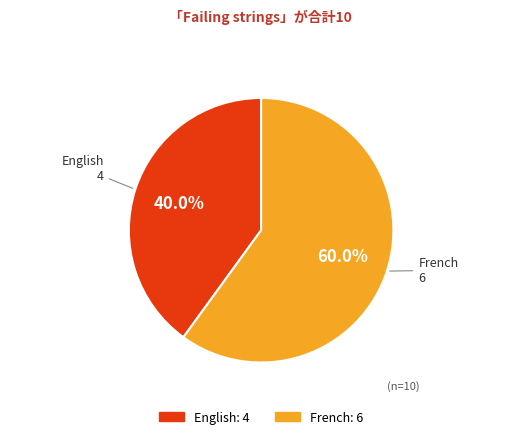

Which slice is the smallest?

English